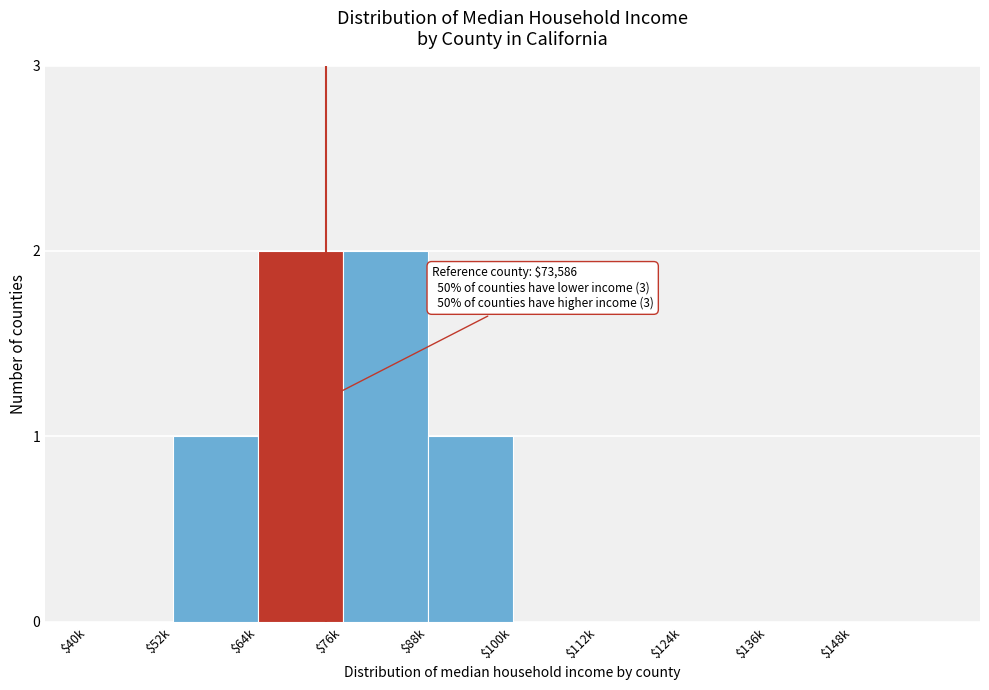

What is the sum of all values?

6